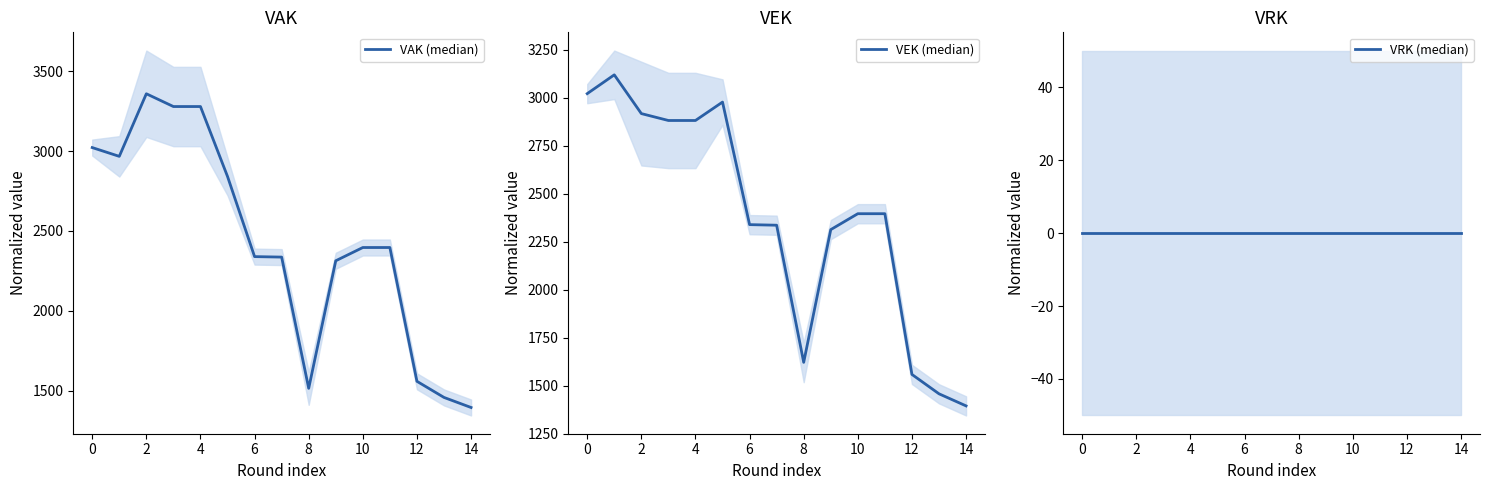

True or false: VRK (median) and VEK (median) cross at least once.

False